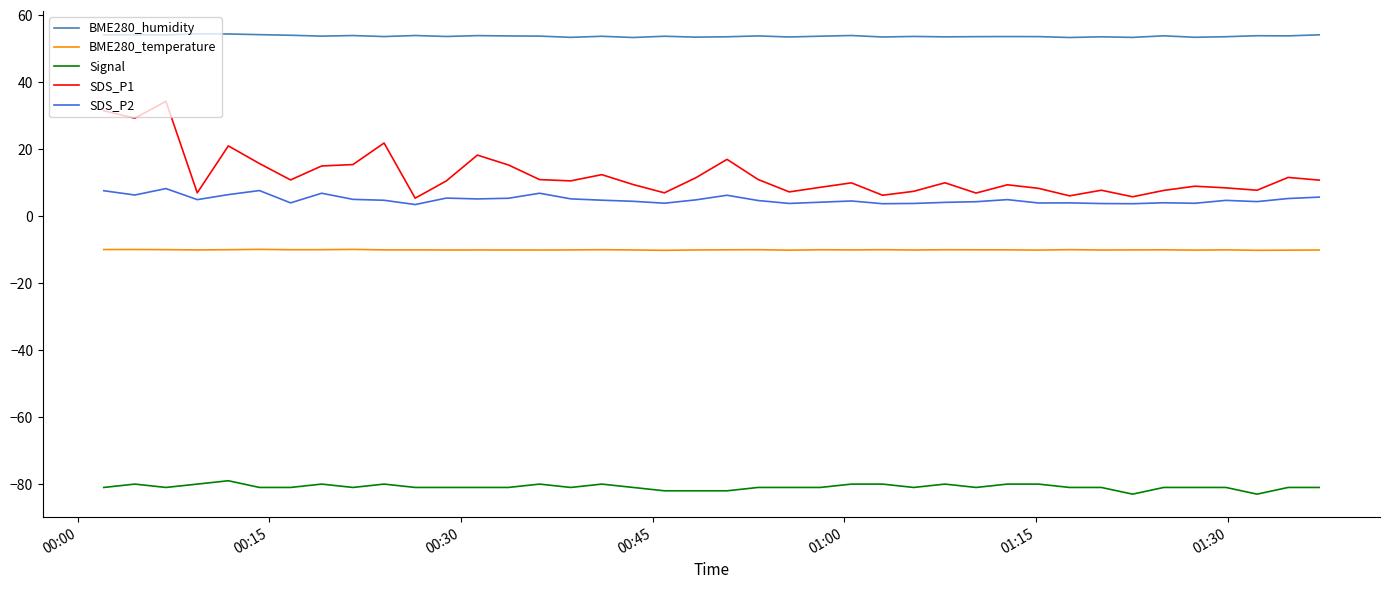

True or false: SDS_P2 and Signal intersect in this chart.

False